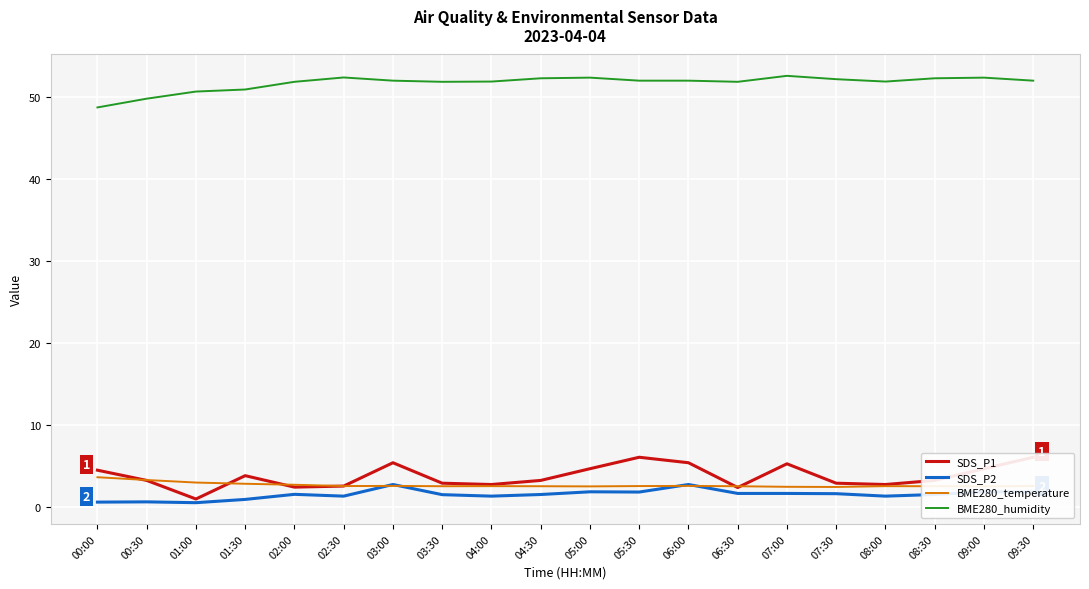

What is the maximum value for SDS_P1?

6.0